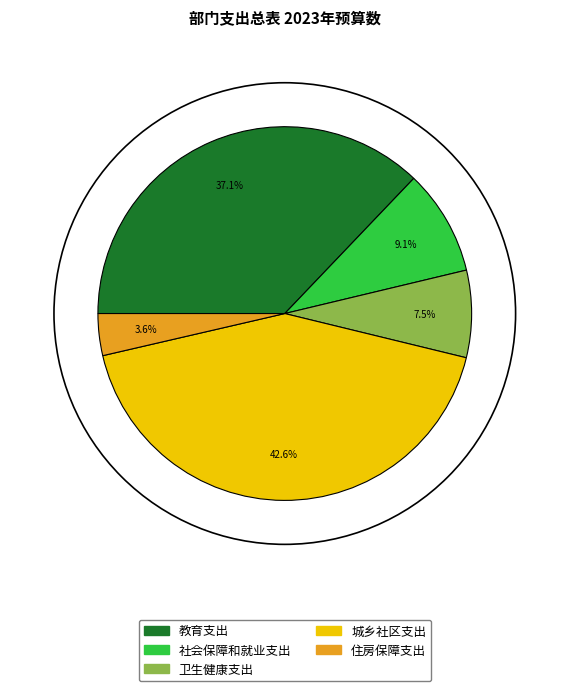

Approximately how many times larger is the value at 卫生健康支出 compared to 社会保障和就业支出?

0.8